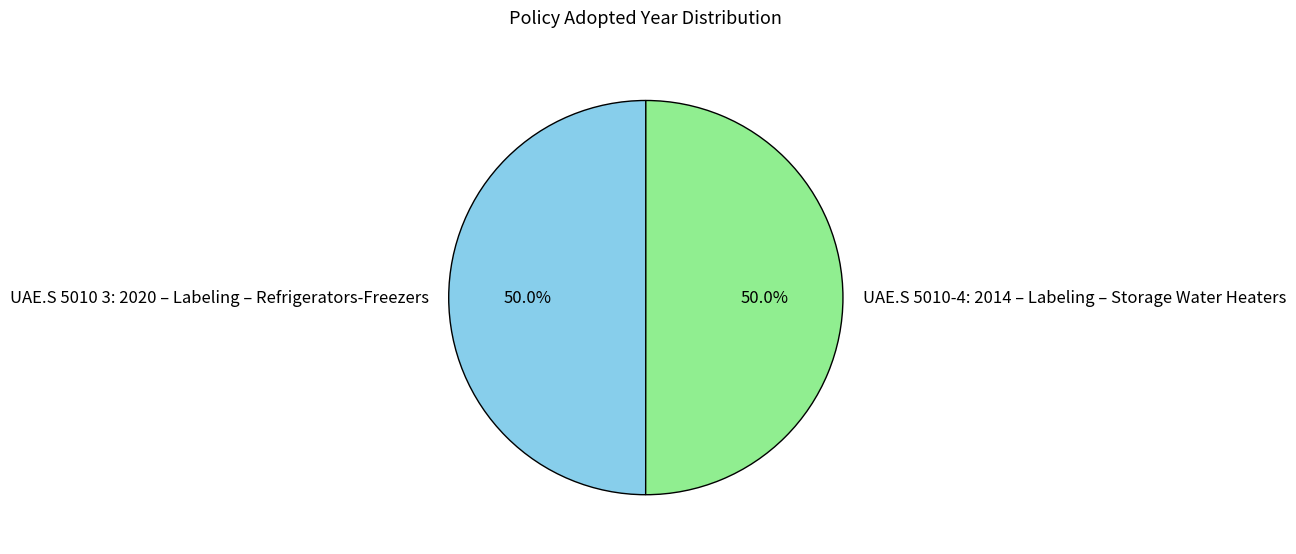

Is the sum of UAE.S 5010-4: 2014 – Labeling – Storage Water Heaters and UAE.S 5010 3: 2020 – Labeling – Refrigerators-Freezers greater than half?

Yes